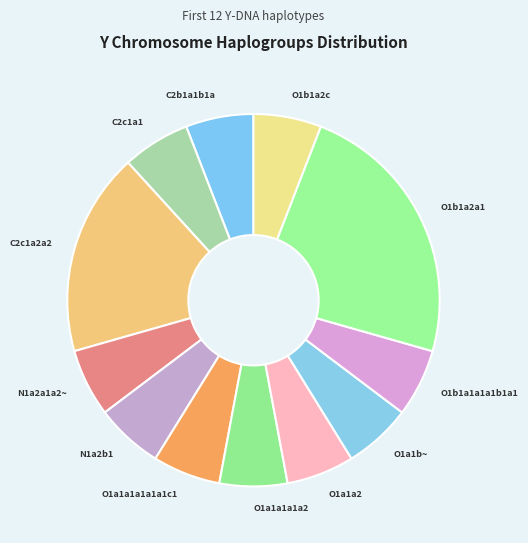

Does N1a2a1a2~ account for over 50% of the chart?

No